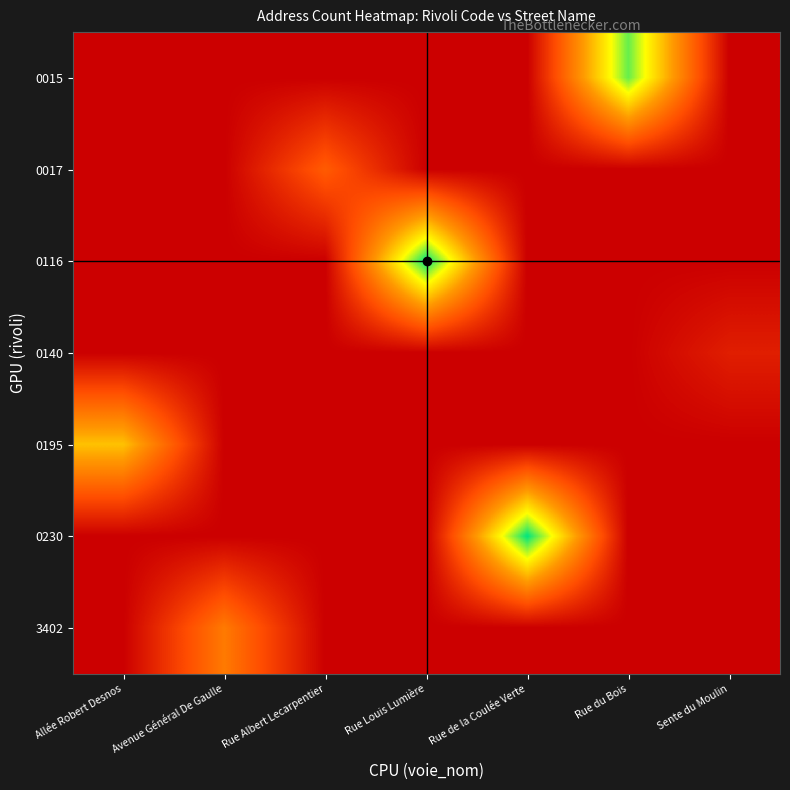

Reading left to right, what are all the values shown in this chart?

0015: Allée Robert Desnos=0	Avenue Général De Gaulle=0	Rue Albert Lecarpentier=0	Rue Louis Lumière=0	Rue de la Coulée Verte=0	Rue du Bois=9	Sente du Moulin=0
0017: Allée Robert Desnos=0	Avenue Général De Gaulle=0	Rue Albert Lecarpentier=3	Rue Louis Lumière=0	Rue de la Coulée Verte=0	Rue du Bois=0	Sente du Moulin=0
0116: Allée Robert Desnos=0	Avenue Général De Gaulle=0	Rue Albert Lecarpentier=0	Rue Louis Lumière=10	Rue de la Coulée Verte=0	Rue du Bois=0	Sente du Moulin=0
0140: Allée Robert Desnos=0	Avenue Général De Gaulle=0	Rue Albert Lecarpentier=0	Rue Louis Lumière=0	Rue de la Coulée Verte=0	Rue du Bois=0	Sente du Moulin=1
0195: Allée Robert Desnos=6	Avenue Général De Gaulle=0	Rue Albert Lecarpentier=0	Rue Louis Lumière=0	Rue de la Coulée Verte=0	Rue du Bois=0	Sente du Moulin=0
0230: Allée Robert Desnos=0	Avenue Général De Gaulle=0	Rue Albert Lecarpentier=0	Rue Louis Lumière=0	Rue de la Coulée Verte=10	Rue du Bois=0	Sente du Moulin=0
3402: Allée Robert Desnos=0	Avenue Général De Gaulle=4	Rue Albert Lecarpentier=0	Rue Louis Lumière=0	Rue de la Coulée Verte=0	Rue du Bois=0	Sente du Moulin=0